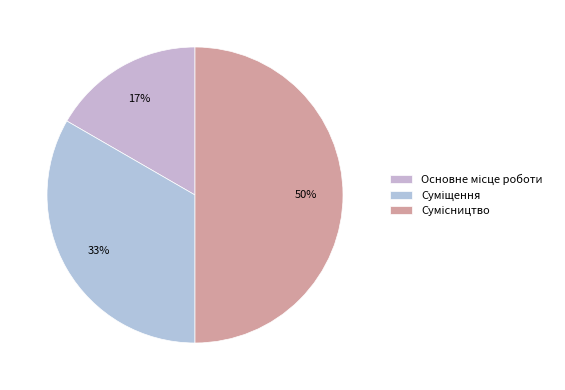

What percentage is the Сумісництво slice, to the nearest percent?

50%